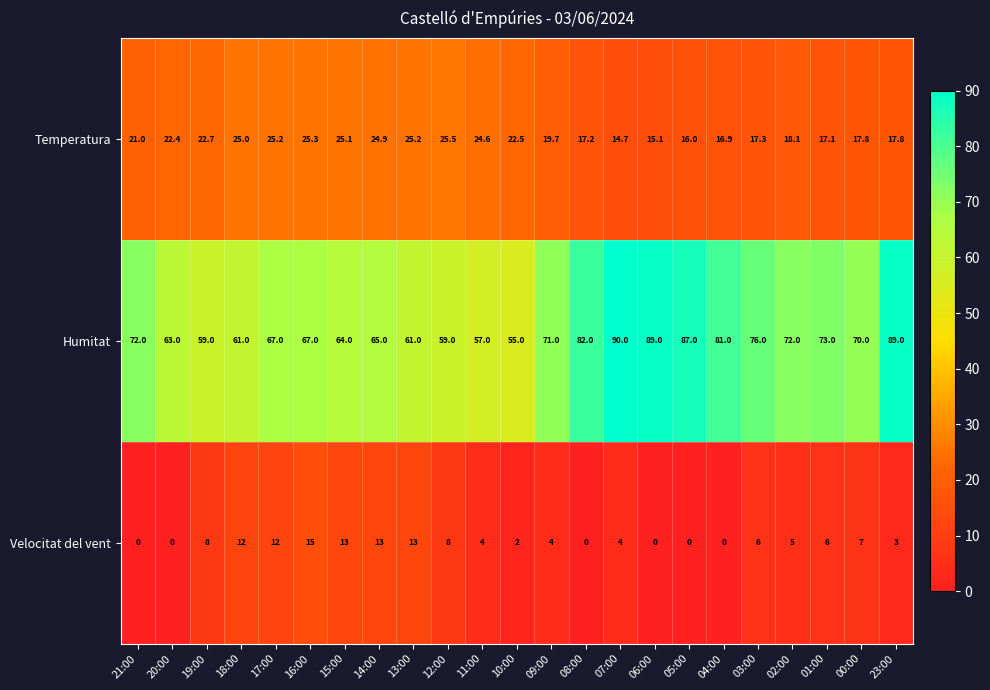

The Velocitat del vent series shows 22.8 at 13:00. True or false?

False